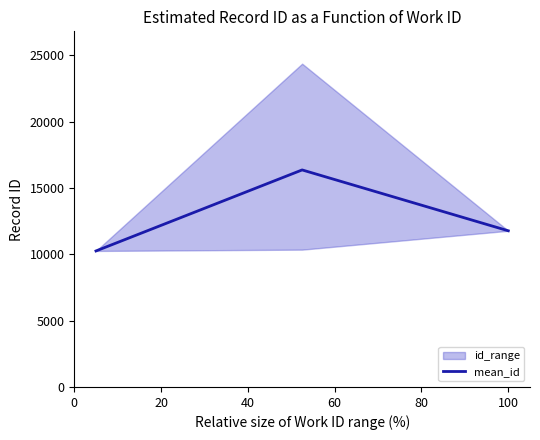

What is the maximum value for mean_id?

16361.3